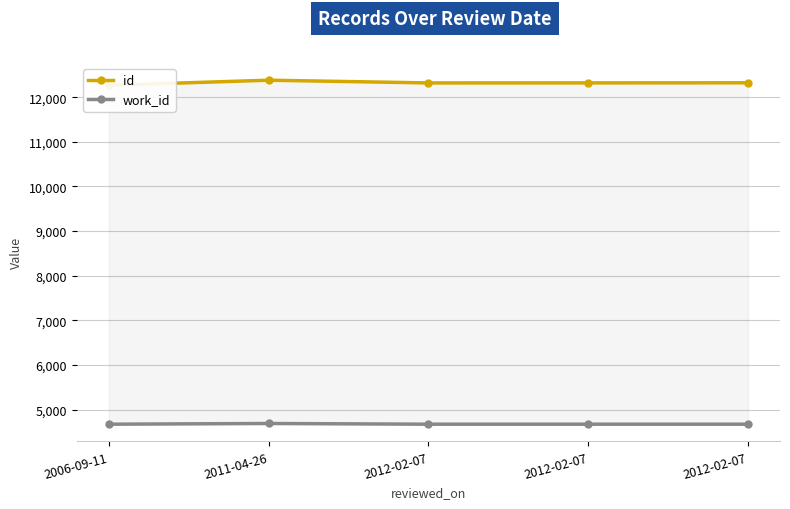

Between 2012-02-07 and 2012-02-07, which series saw the biggest shift?

id